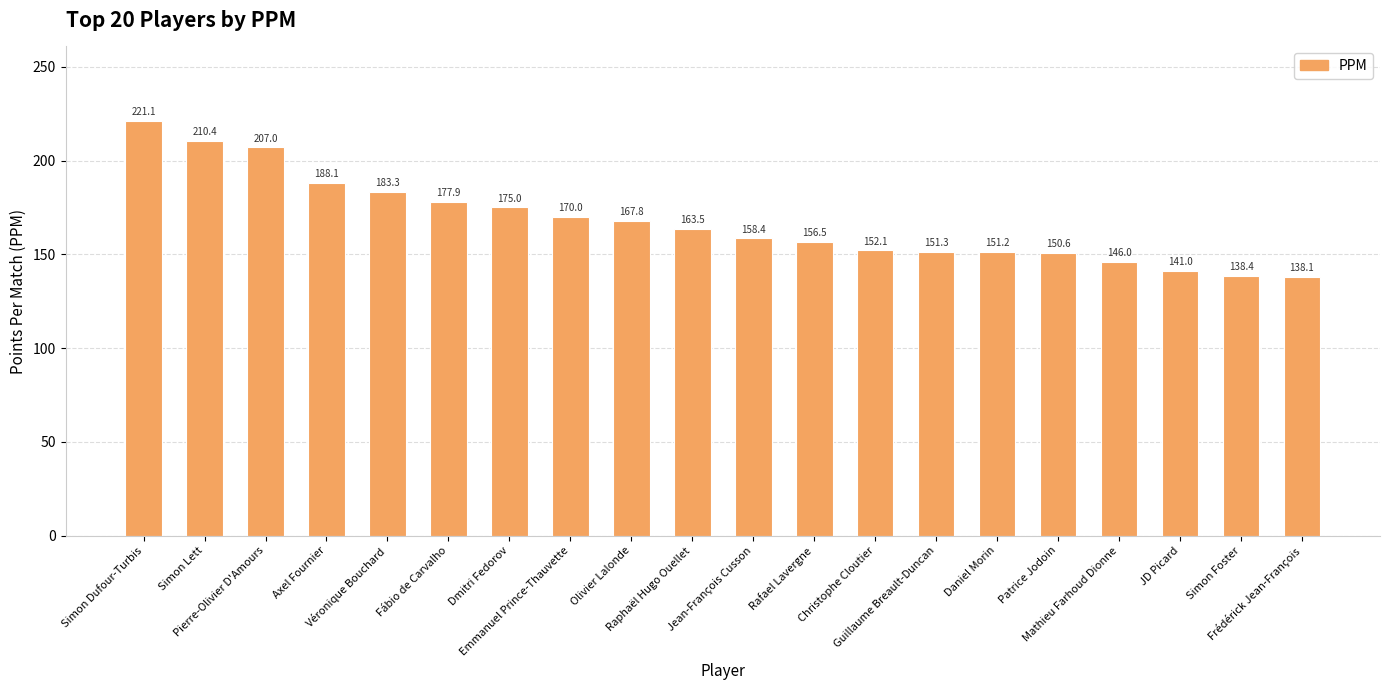

True or false: the data shows 141.0 at JD Picard.

True